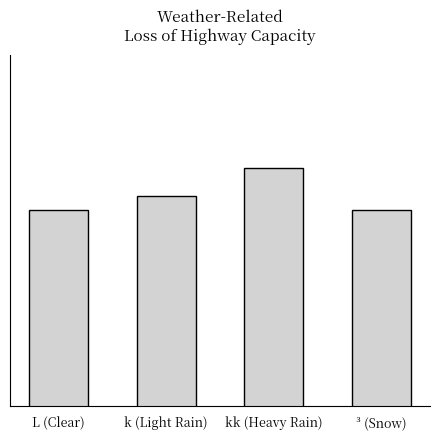

What is the label of the 3rd bar from the right?

k (Light Rain)